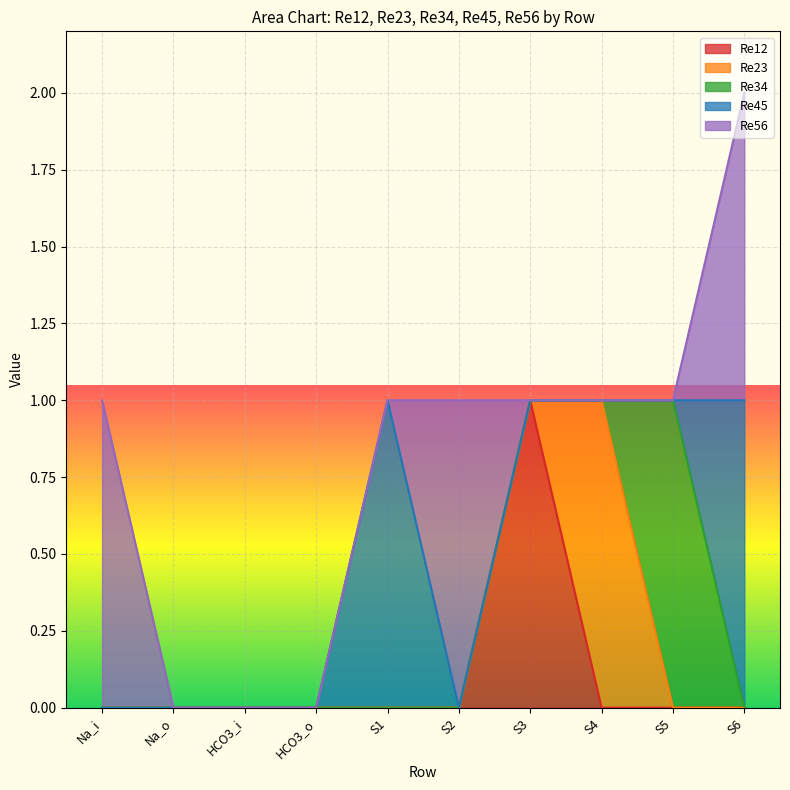

At which category is the sum across all series the highest?

S6